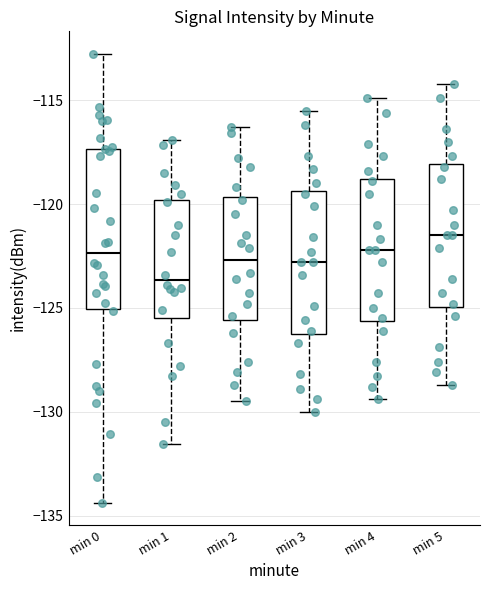

Which box is the tallest, from its lower edge to its upper edge?

min 0